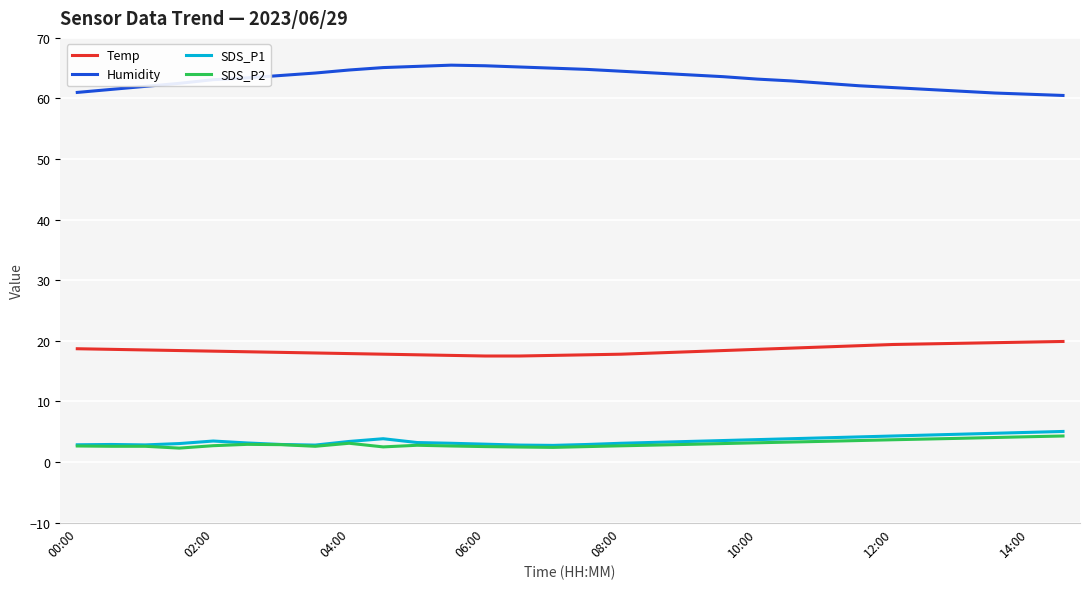

Which series has the largest total across all categories?

Humidity